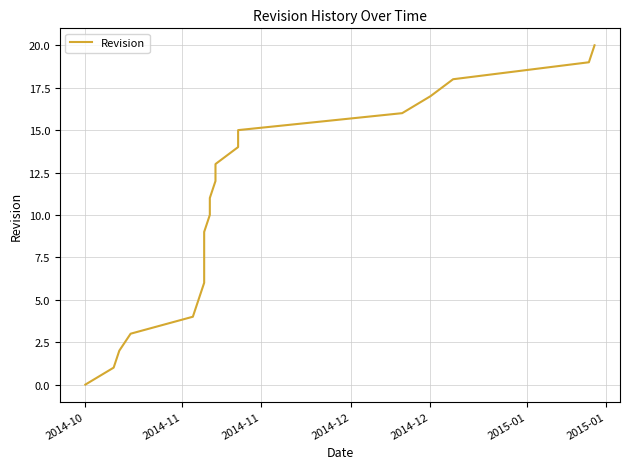

At which category does the chart reach its minimum across all series?

2014-10